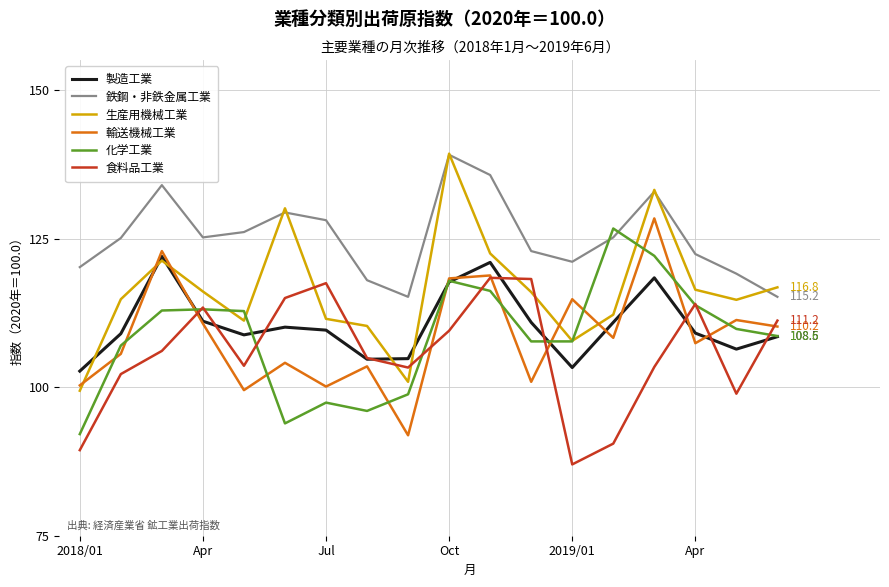

True or false: 輸送機械工業 and 鉄鋼・非鉄金属工業 intersect in this chart.

False